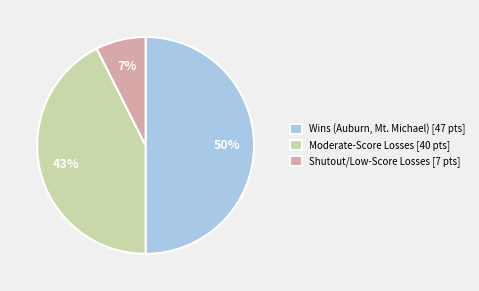

To the nearest percent, what portion does Wins (Auburn, Mt. Michael) [47 pts] represent?

50%